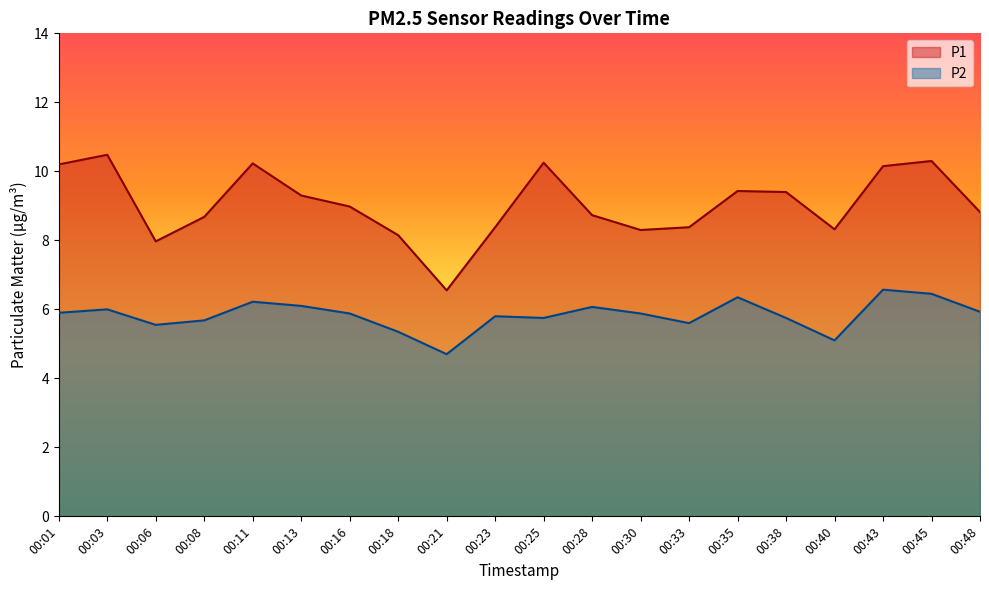

Rank the categories by P2 value from lowest to highest.

00:21, 00:40, 00:18, 00:06, 00:33, 00:08, 00:25, 00:38, 00:23, 00:16, 00:30, 00:01, 00:48, 00:03, 00:28, 00:13, 00:11, 00:35, 00:45, 00:43